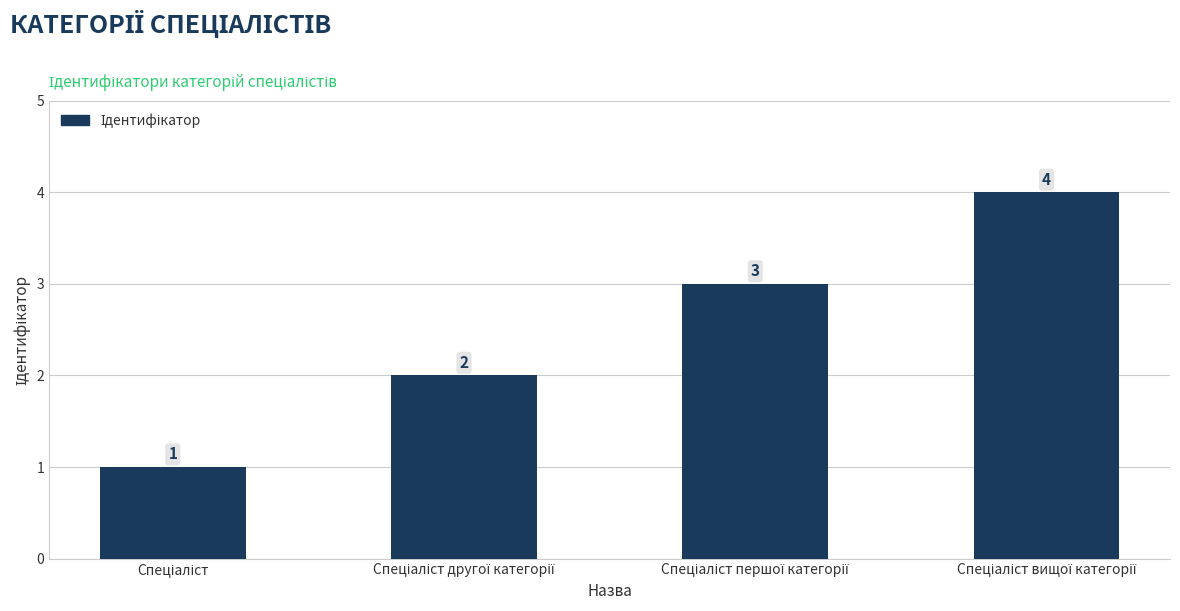

What is the difference between the maximum and minimum values?

3